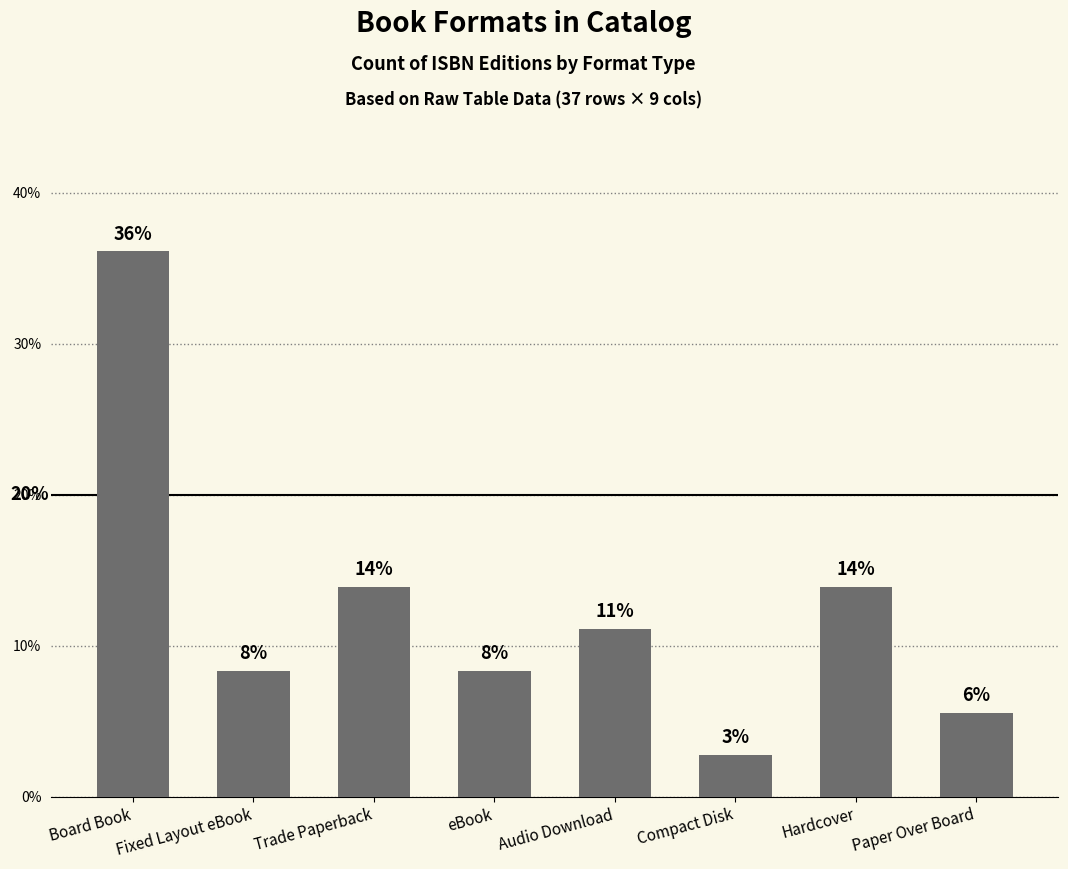

Does the chart contain any negative values?

No